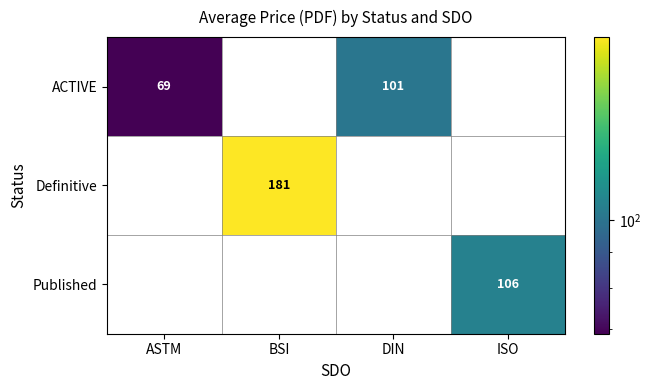

True or false: Definitive has a value of 181 at BSI.

True